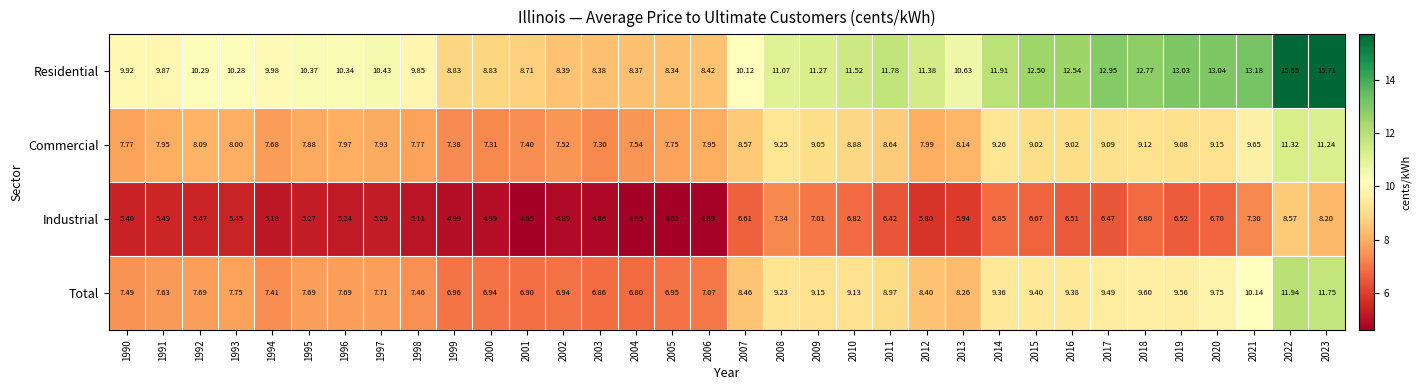

Between 1994 and 2021, which series saw the biggest shift?

Residential